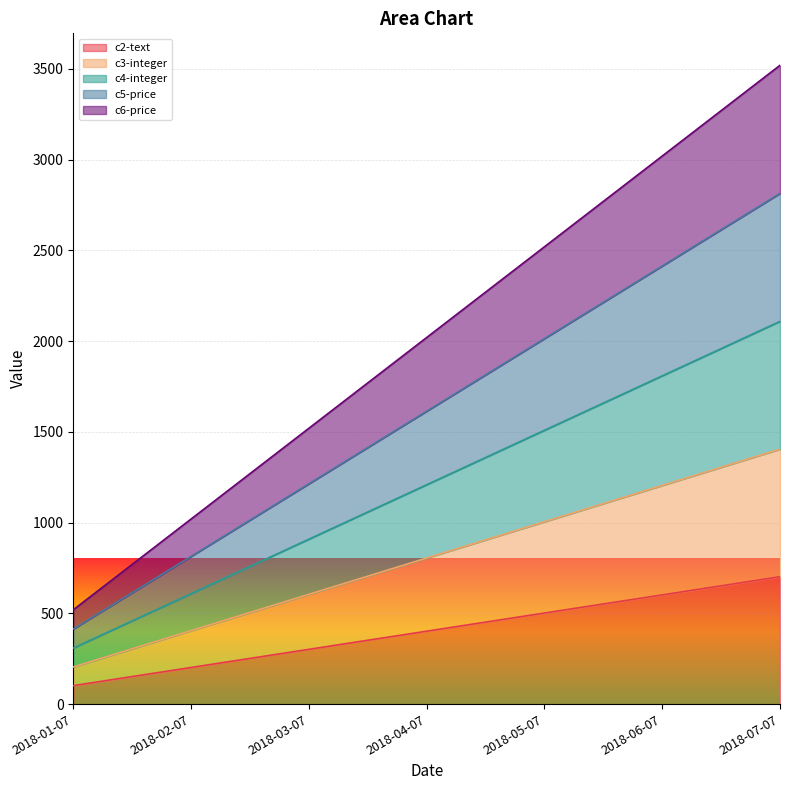

Between 2018-03-07 and 2018-05-07, which series saw the biggest shift?

c6-price